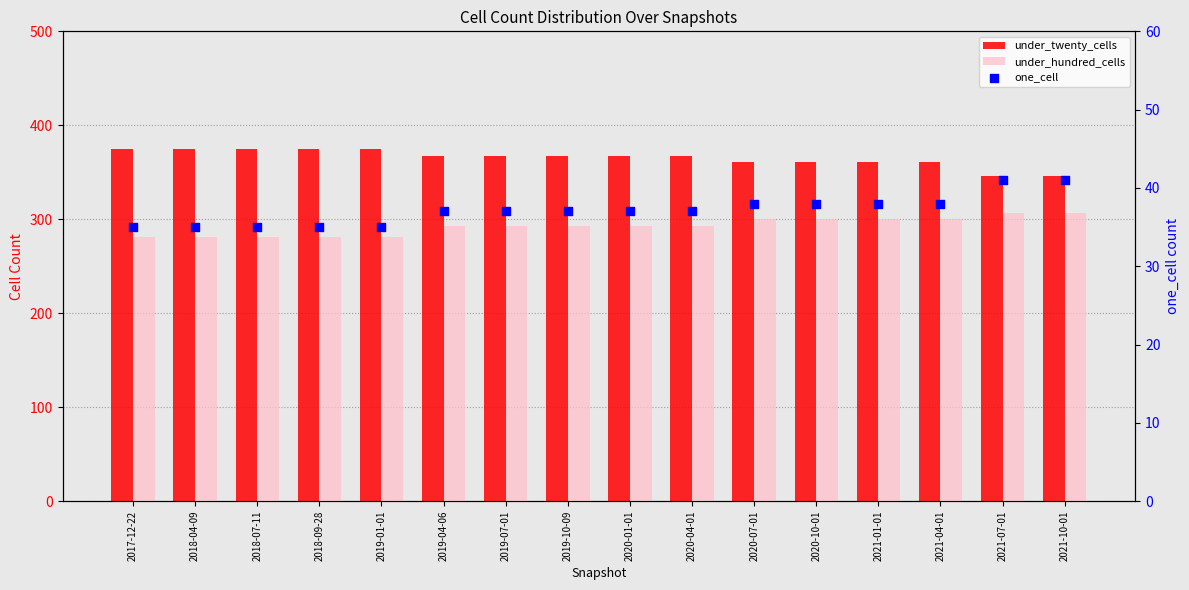

Which series has the widest spread of Y values?

under_twenty_cells